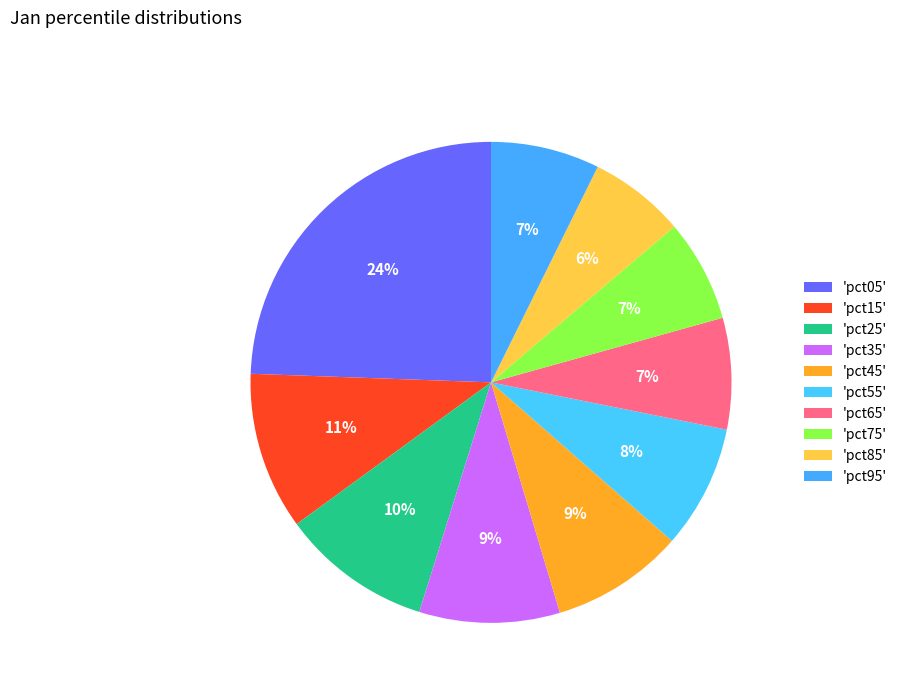

Which category has the smallest portion of the pie?

pct85